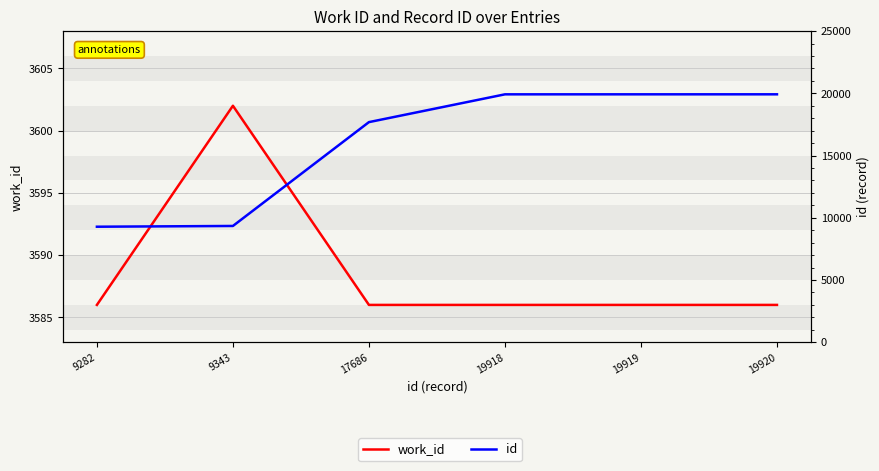

What is the difference between the maximum and minimum values in the work_id series?

16